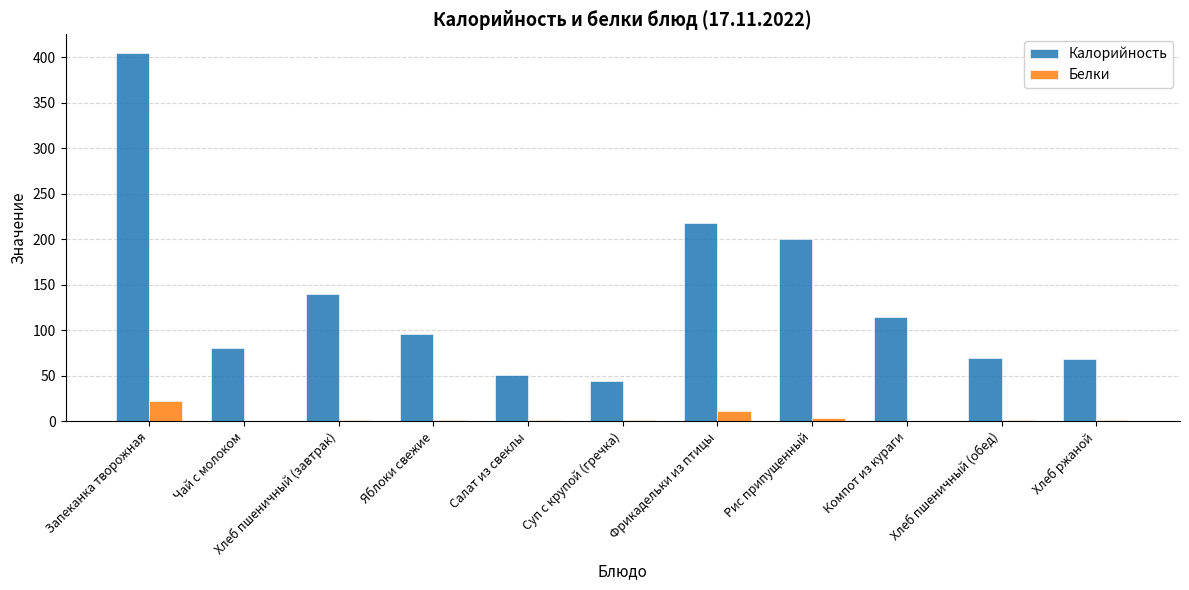

Between Хлеб пшеничный (завтрак) and Фрикадельки из птицы, which series saw the biggest shift?

Калорийность